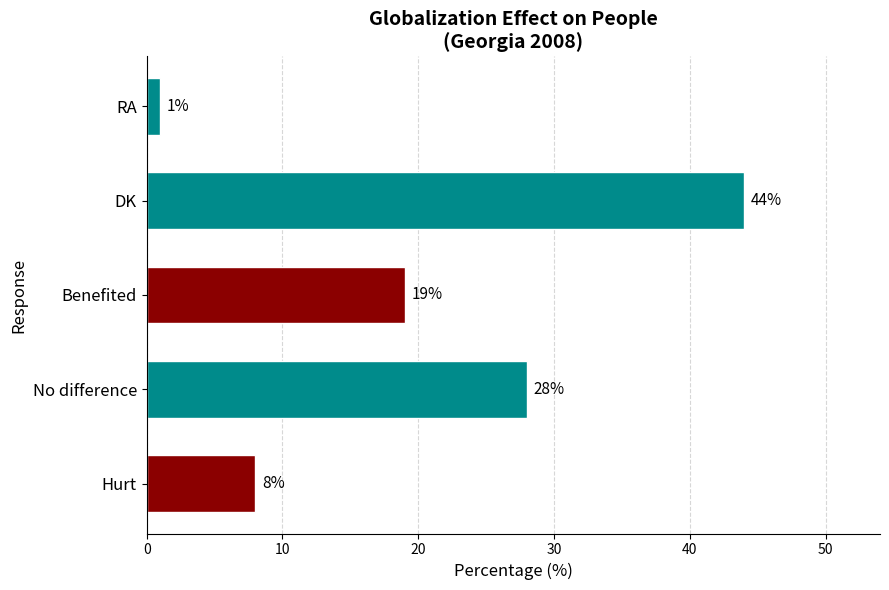

What is the difference between the maximum and minimum values?

43